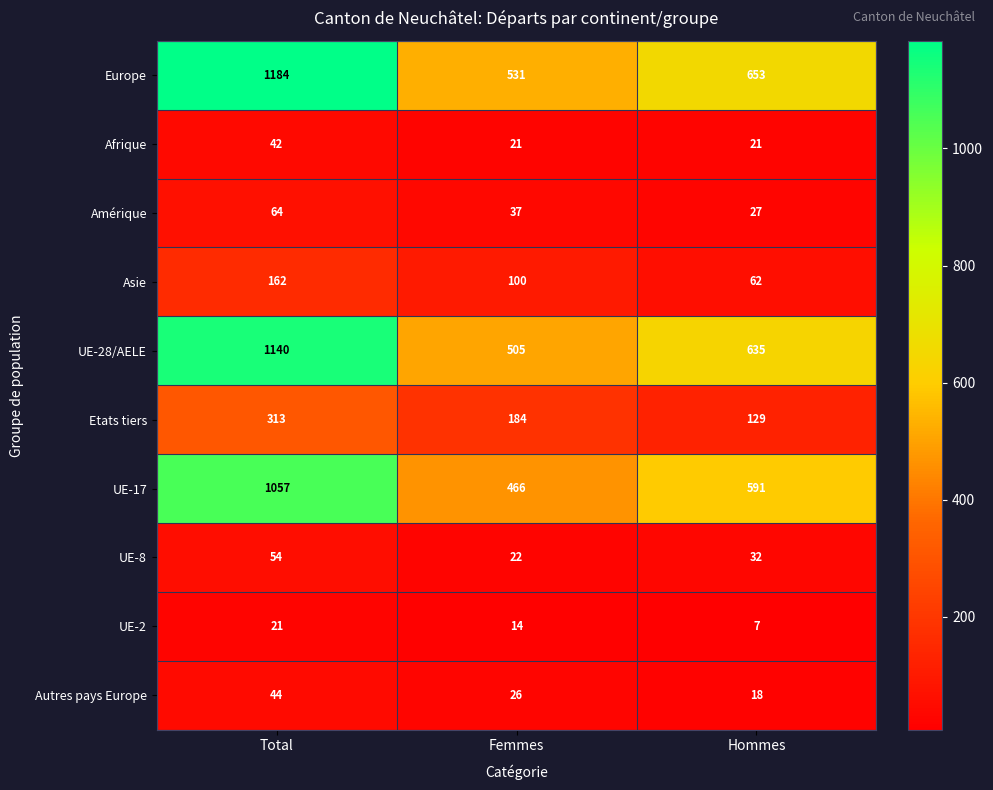

Between Femmes and Hommes, which series saw the biggest shift?

UE-28/AELE